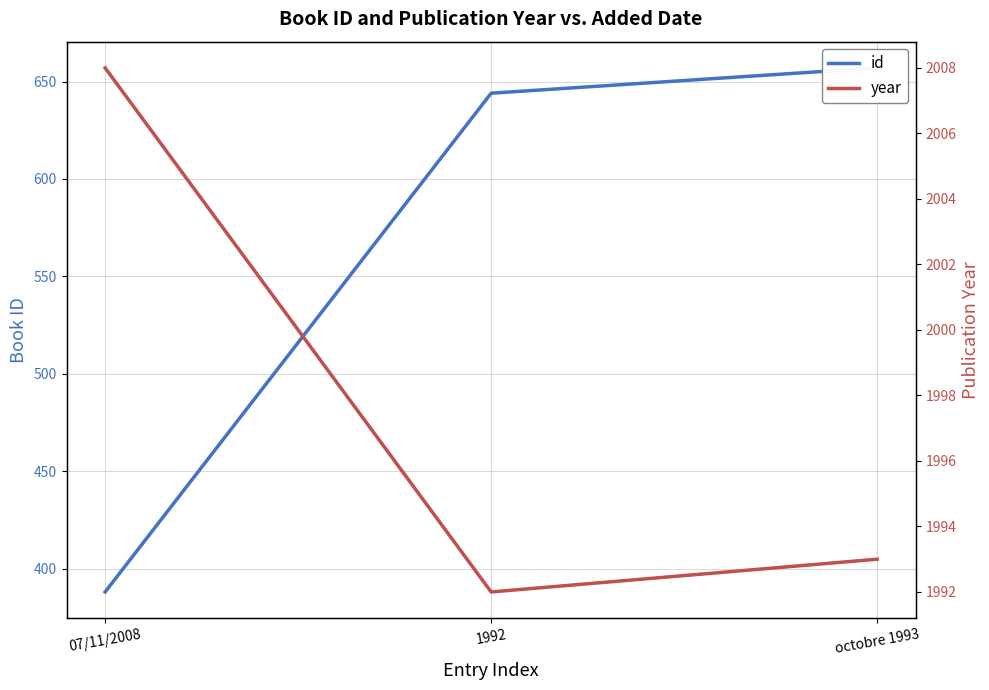

Reading left to right, what are all the values shown in this chart?

id: 07/11/2008=388	1992=644	octobre 1993=657
year: 07/11/2008=2008	1992=1992	octobre 1993=1993